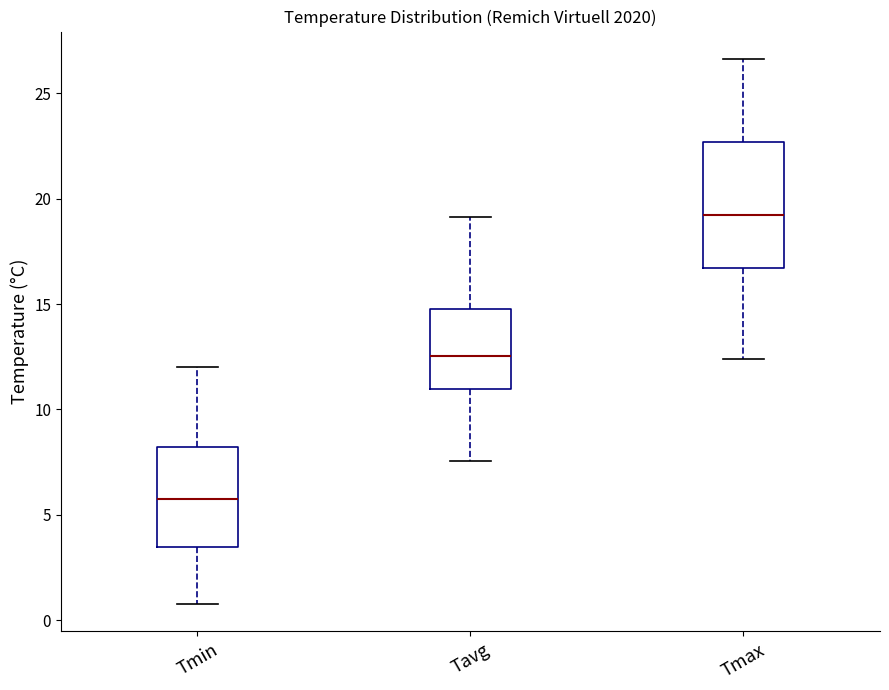

Where does the lower whisker of the box for Tmin end on the y-axis? The values are not printed on the chart, so give them approximately, as read against the axis.

1.0